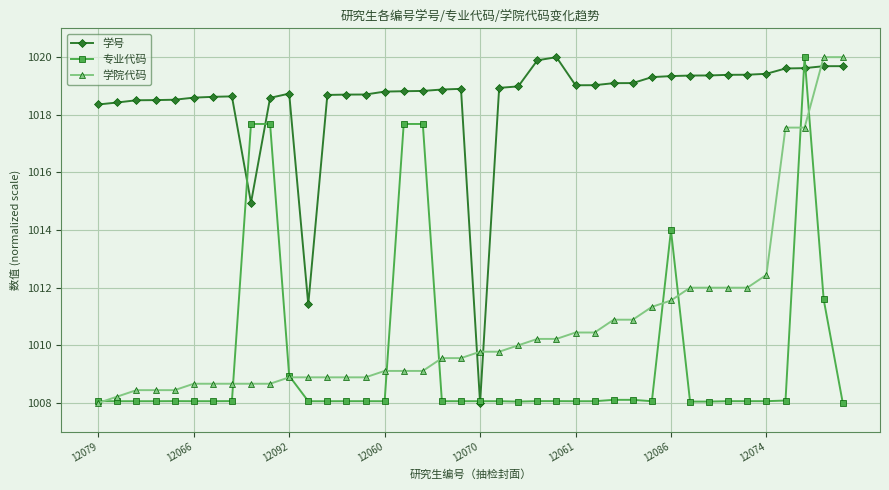

What is the maximum value for 学号?

1020.0